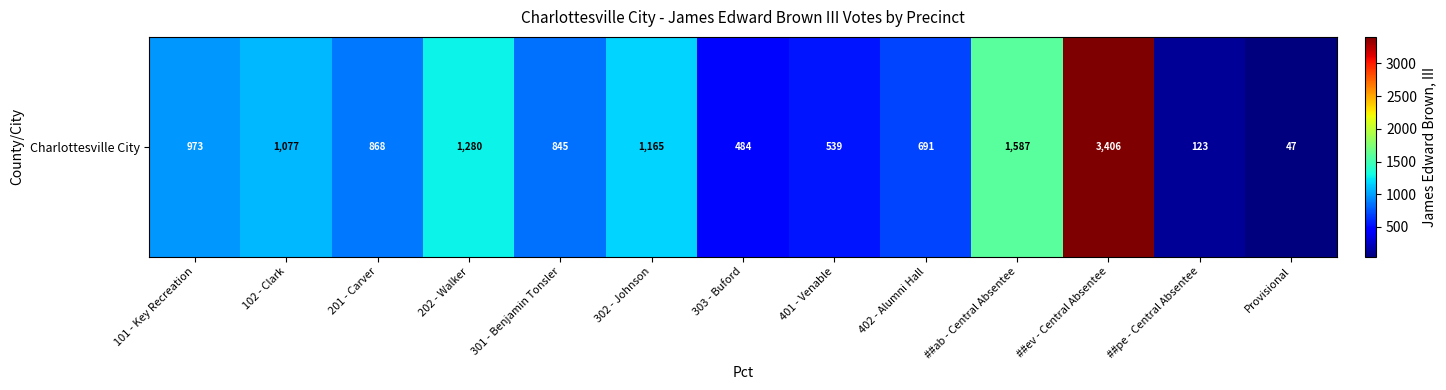

Reading right to left, what are all the values shown in this chart?

47	123	3406	1587	691	539	484	1165	845	1280	868	1077	973